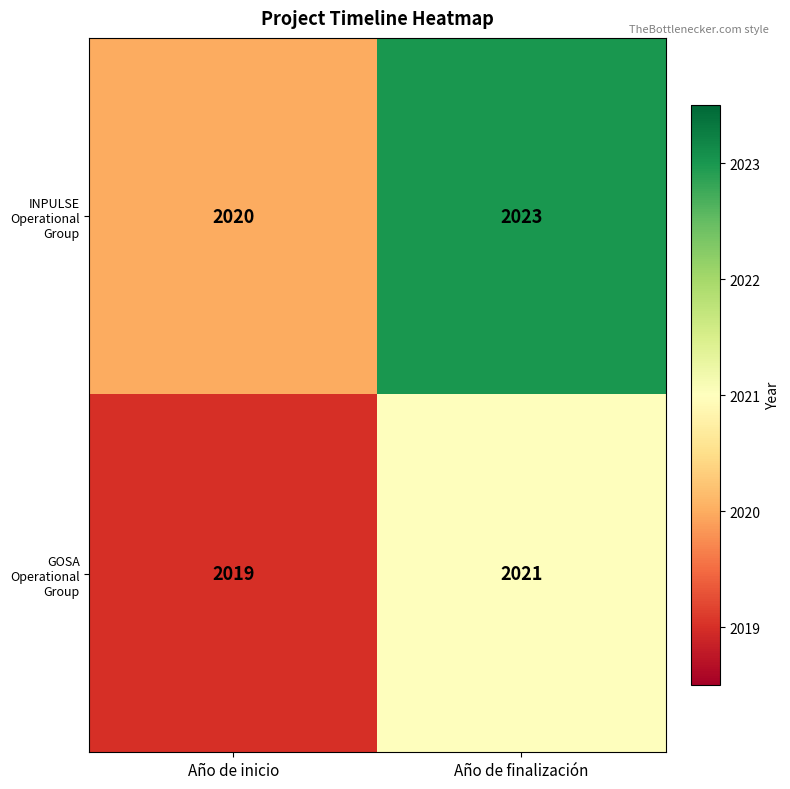

What is the approximate value of INPULSE Operational Group at Año de inicio?

2020